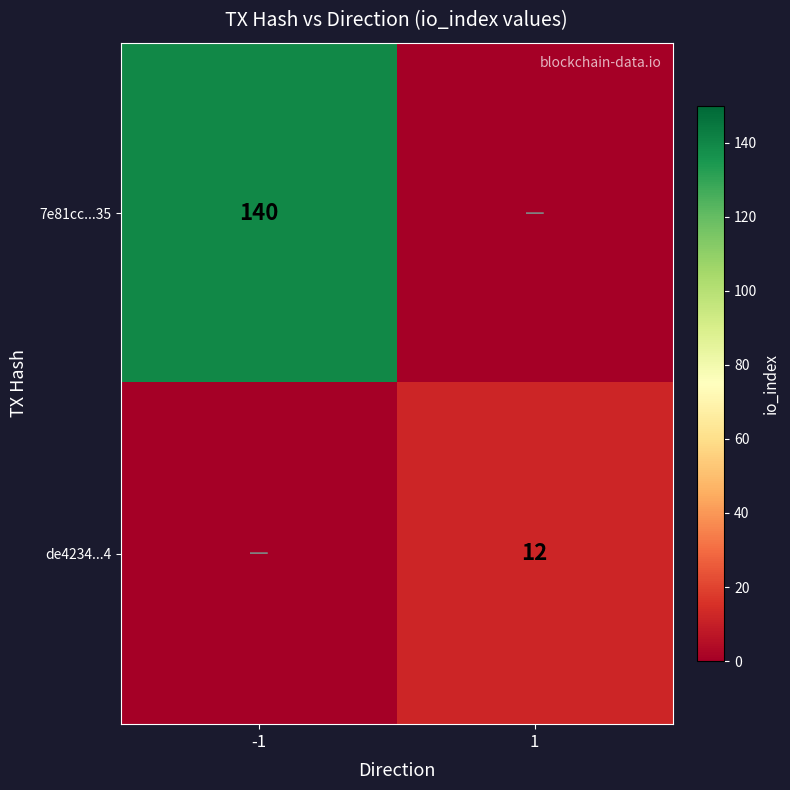

The value of 7e81cc...35 at -1 is 140. True or false?

True